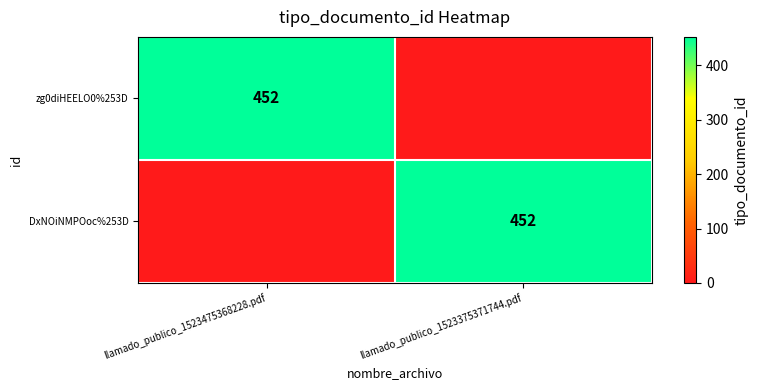

True or false: zg0diHEELO0%253D has a value of 452 at llamado_publico_1523475368228.pdf.

True